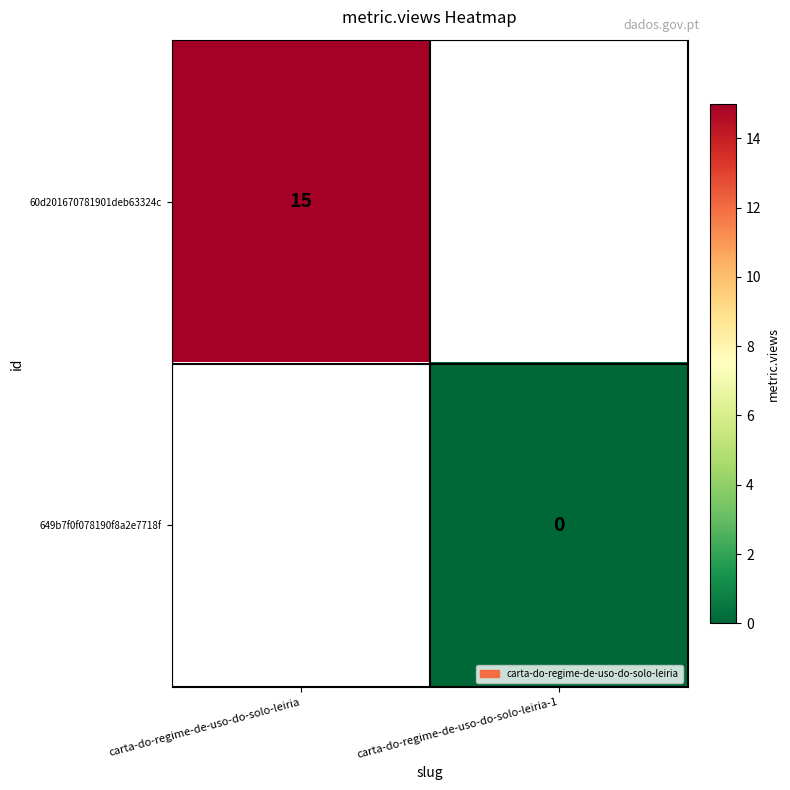

The 60d201670781901deb63324c series shows 23 at carta-do-regime-de-uso-do-solo-leiria. True or false?

False